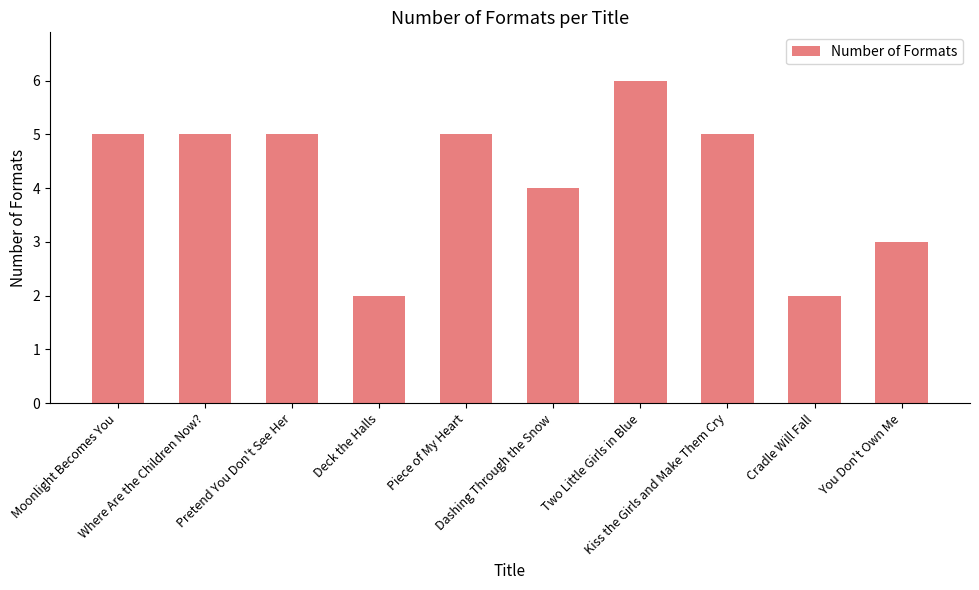

The value at Dashing Through the Snow is 4. True or false?

True